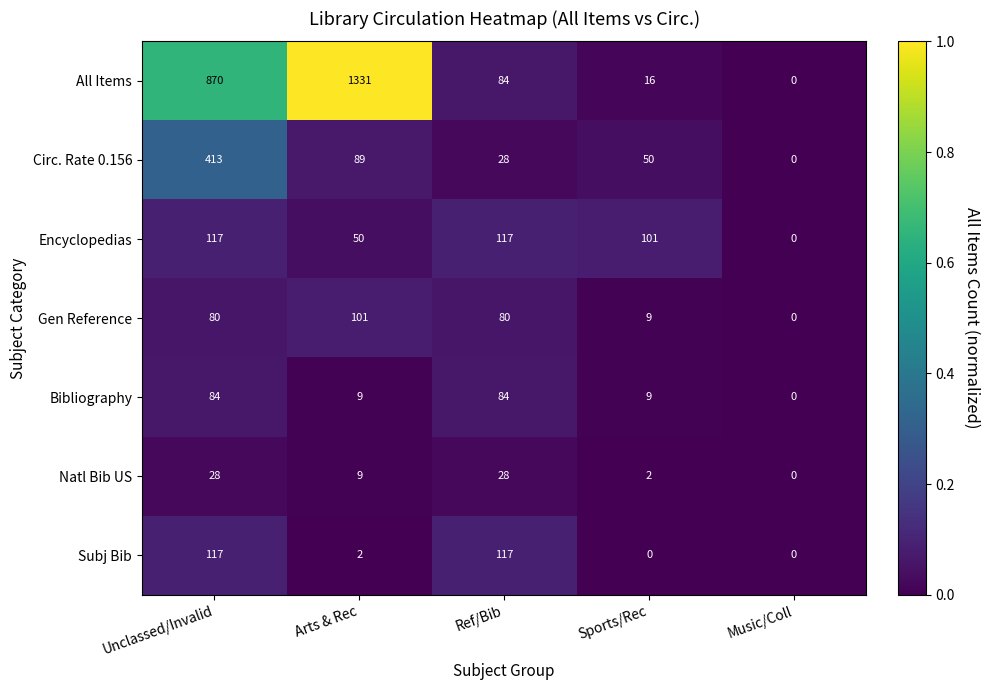

What value does the All Items series have at Ref/Bib?

84